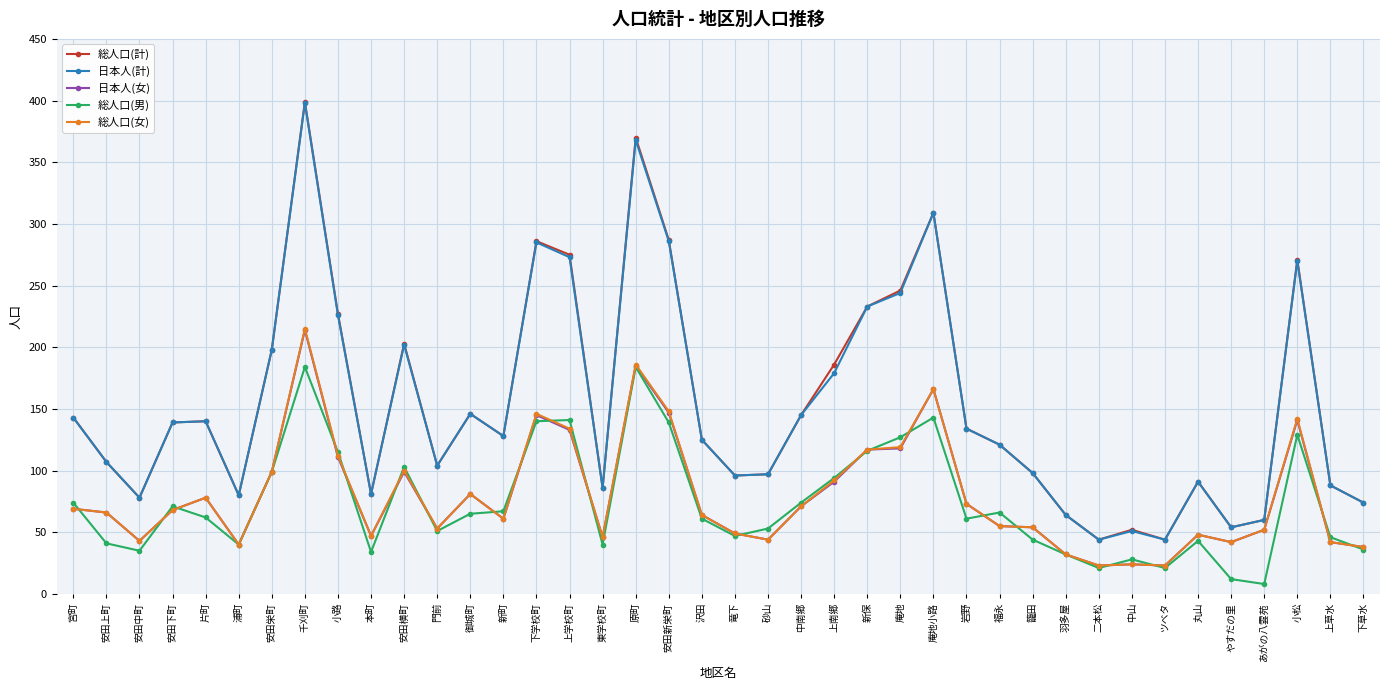

At which category does 総人口(計) reach its first local valley?

安田中町